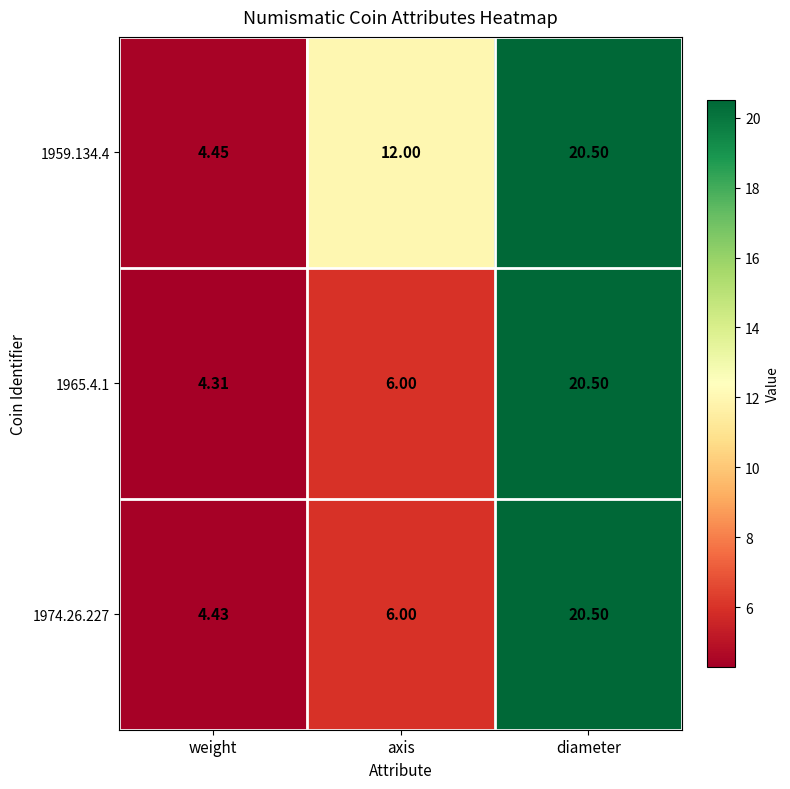

Which category has the lowest value across all series?

weight